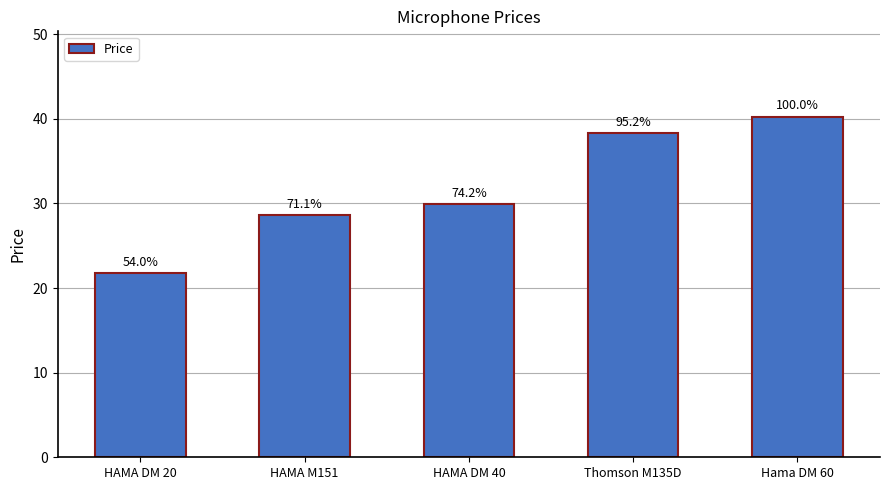

Which has a higher value, Hama DM 60 or HAMA DM 20?

Hama DM 60